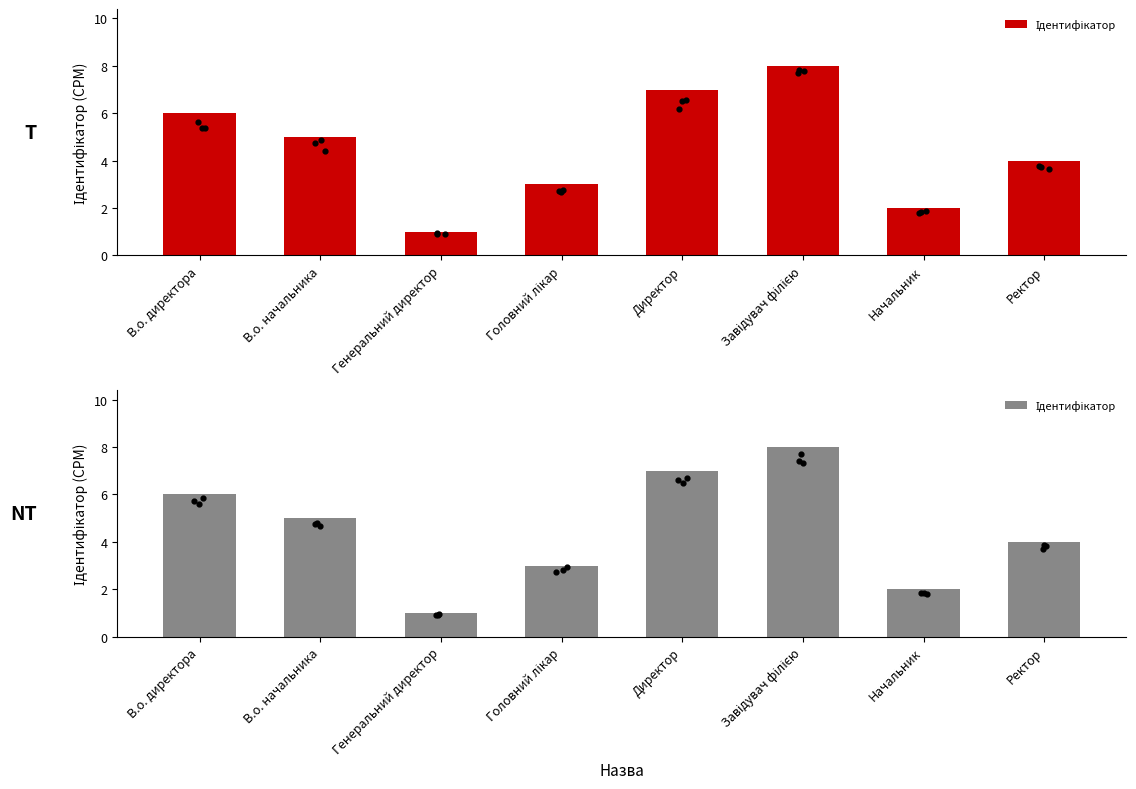

What is the ratio of the value at Начальник to the value at Директор?

0.3